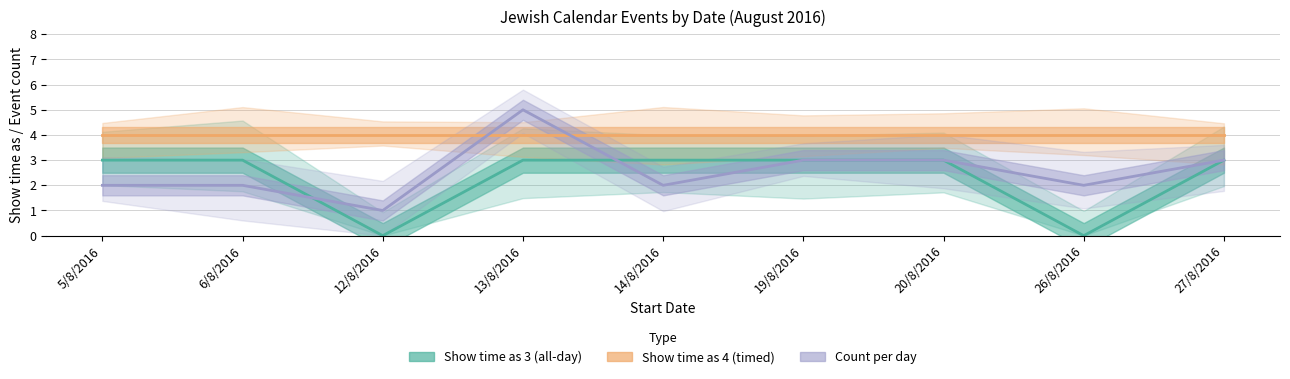

Is it true that Show time as 4 (timed) equals 3 at 6/8/2016?

False